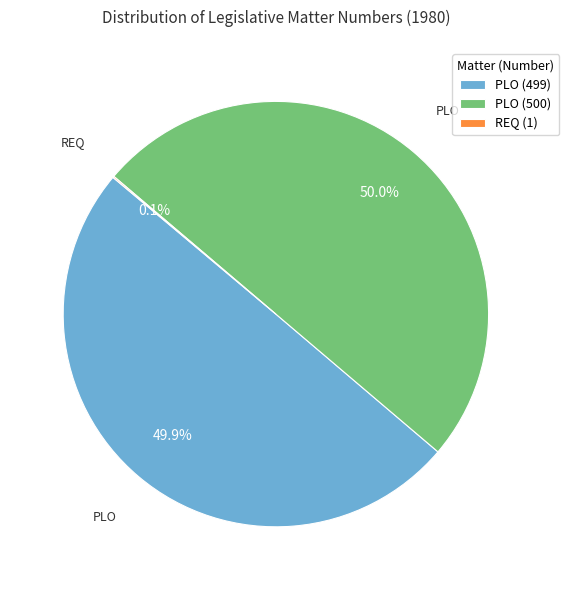

What percentage is the PLO (499) slice, to the nearest percent?

50%